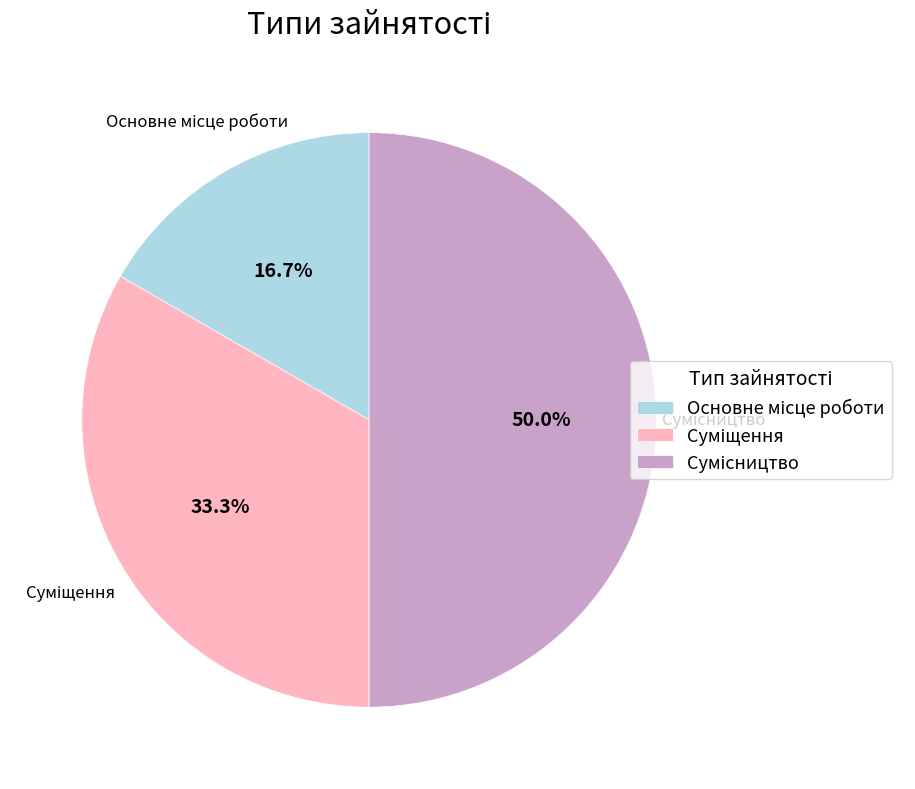

How many slices are in this pie chart?

3